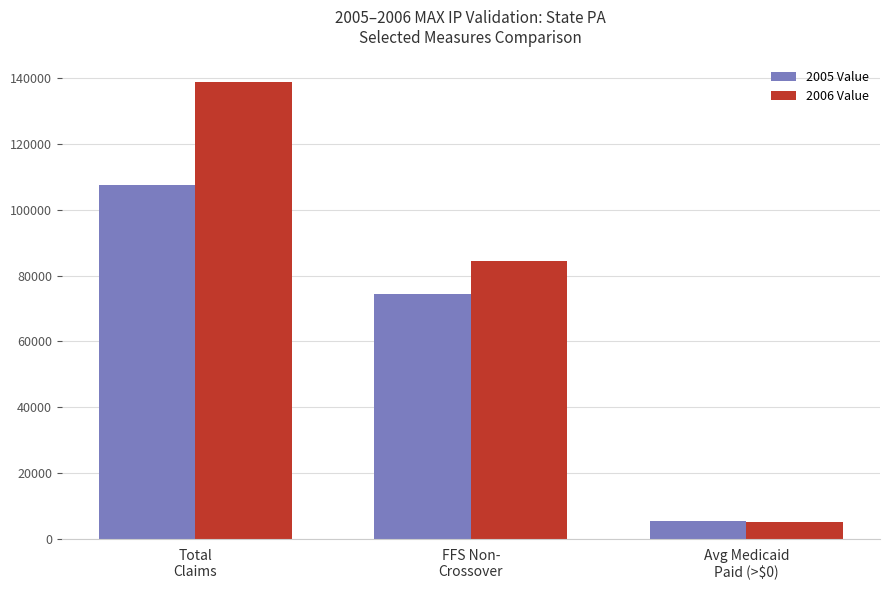

Which series has the widest spread of values?

2006 Value